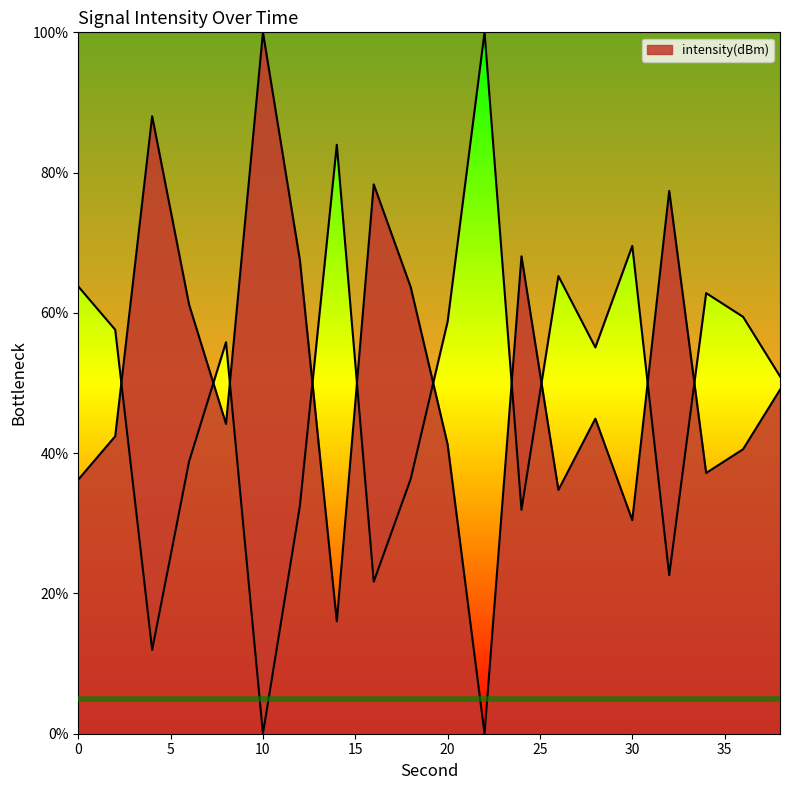

Which category has the highest value across all series?

10